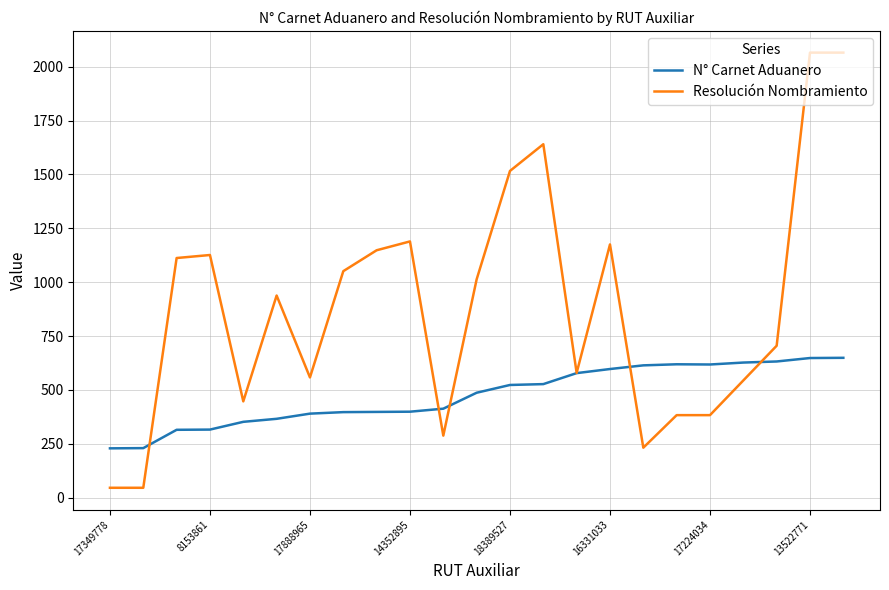

Rank the series by their maximum value, from lowest to highest.

N° Carnet Aduanero, Resolución Nombramiento